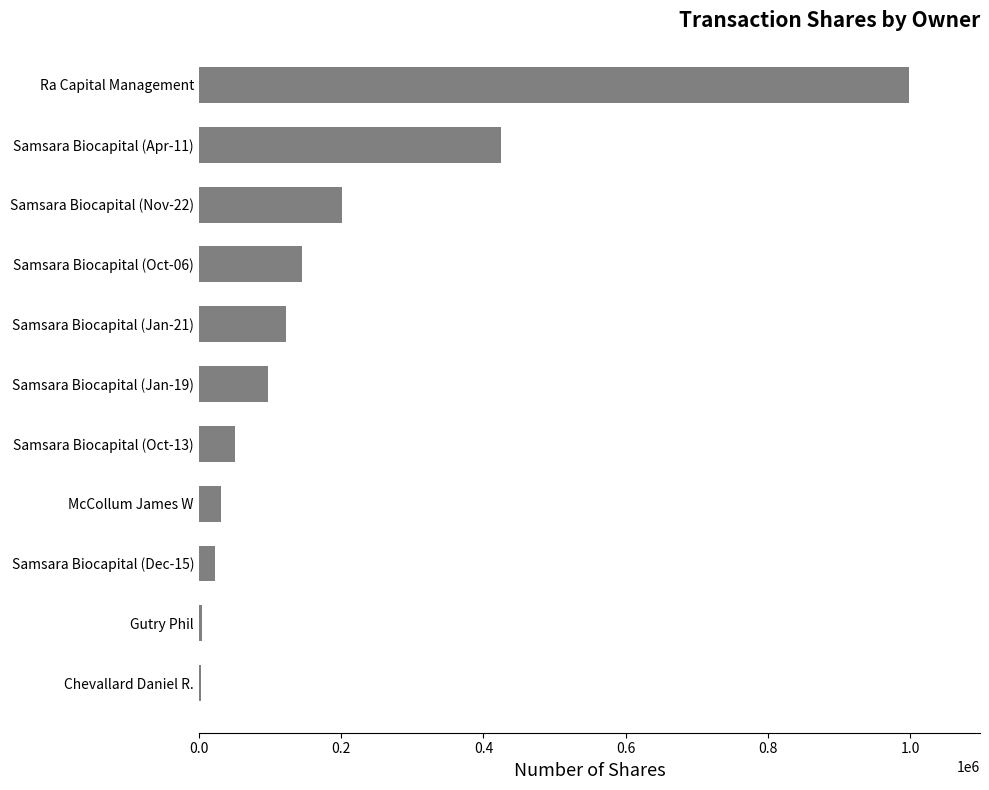

What is the change in value from Samsara Biocapital (Jan-21) to Samsara Biocapital (Apr-11)?

+301464